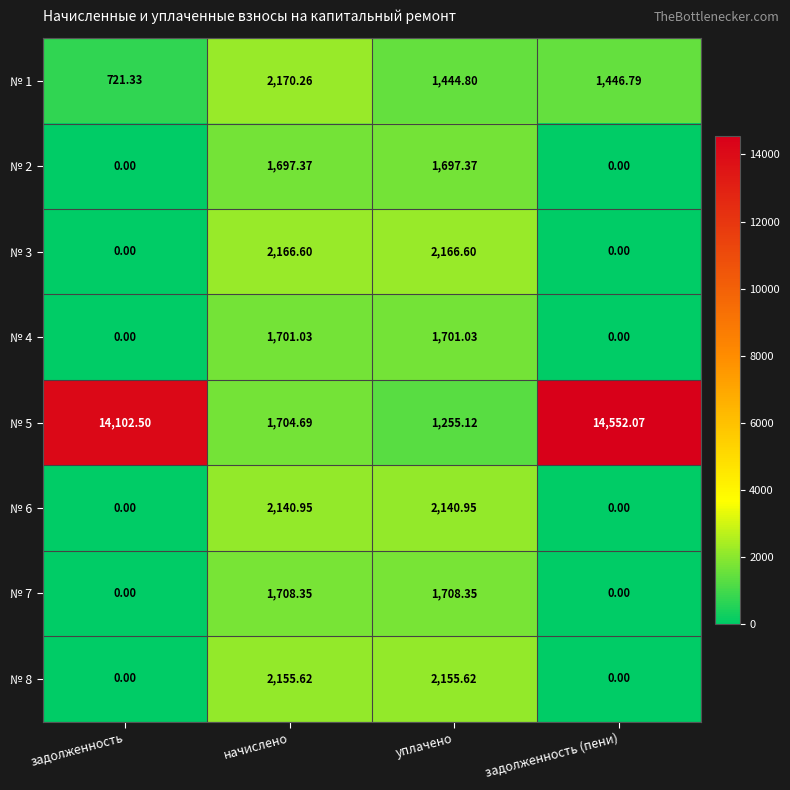

At which label does № 5 first exceed 14102?

задолженность